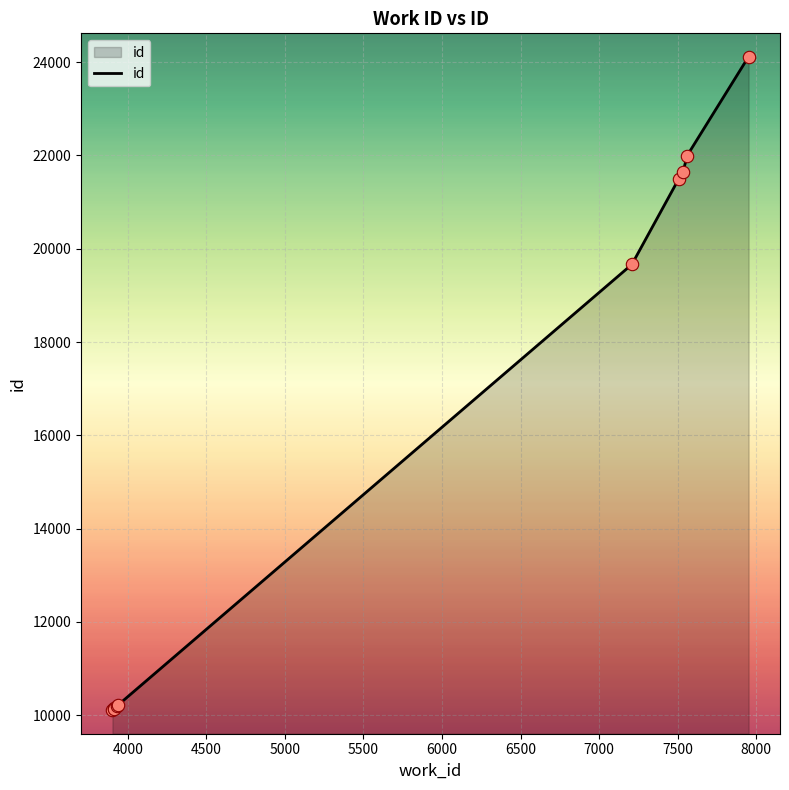

What is the difference between the maximum and minimum values?

14016